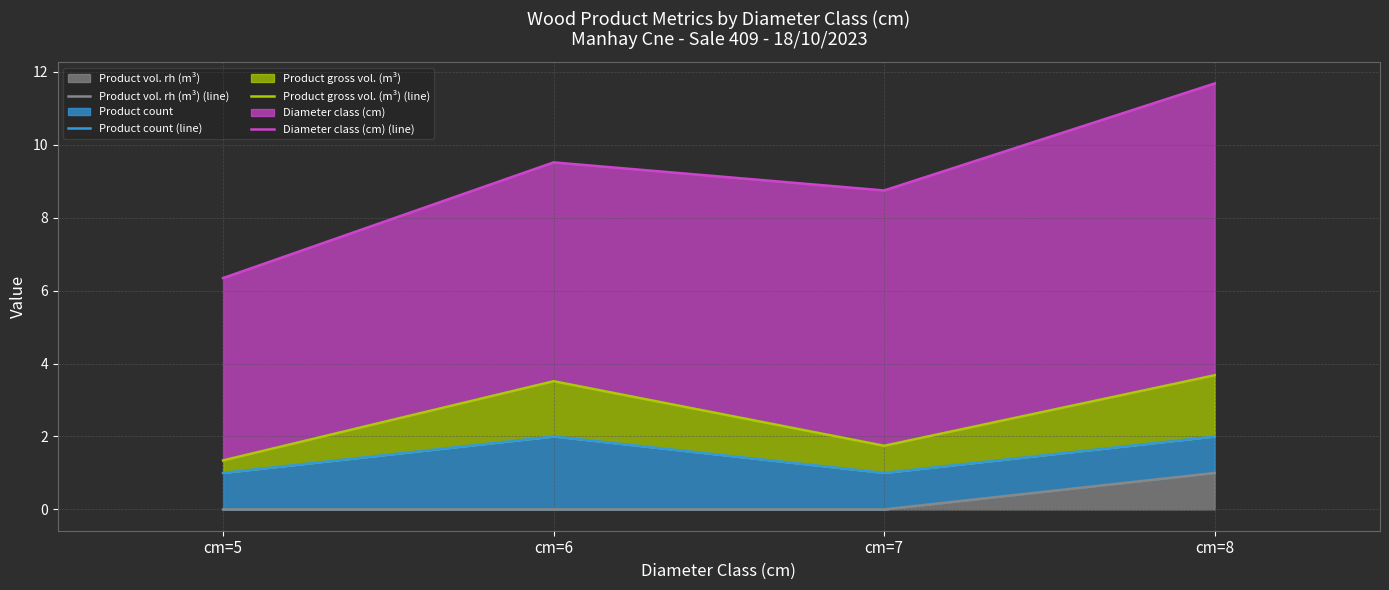

Count the number of categories in the chart.

4